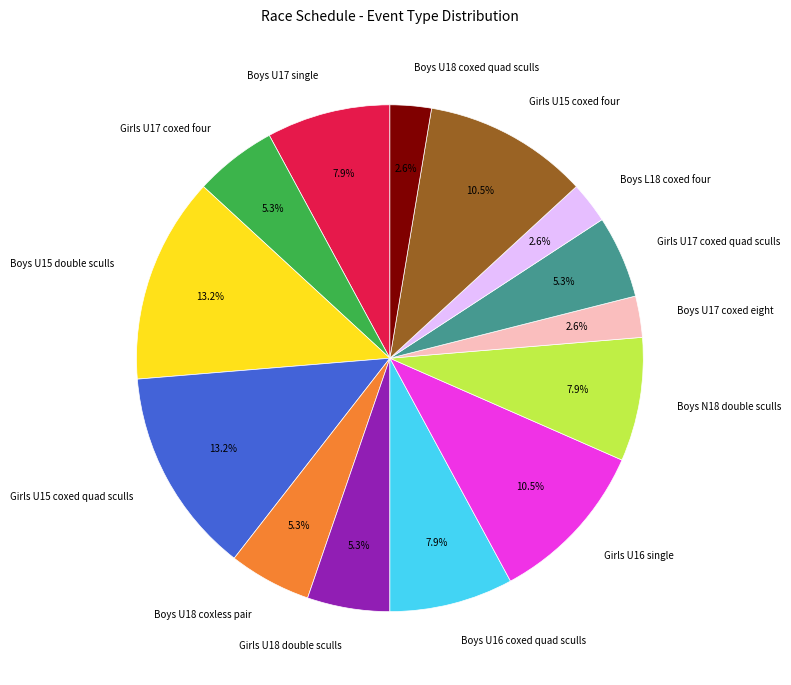

The Boys U17 single slice represents 14% of the pie. True or false?

False